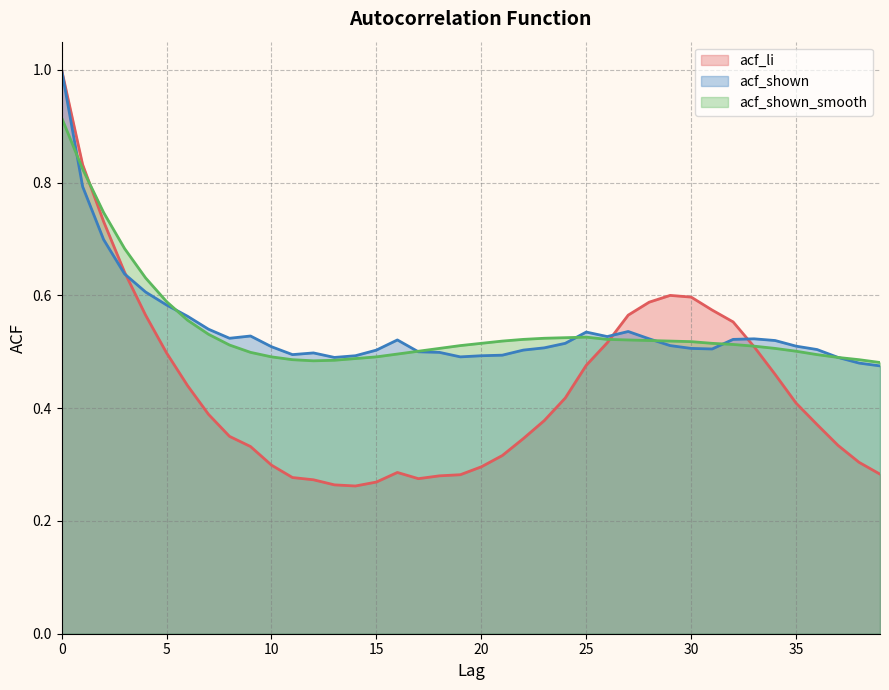

Reading right to left, transcribe all the data shown in this chart.

acf_li: 0.3	0.3	0.3	0.4	0.4	0.5	0.5	0.6	0.6	0.6	0.6	0.6	0.6	0.5	0.5	0.4	0.4	0.3	0.3	0.3	0.3	0.3	0.3	0.3	0.3	0.3	0.3	0.3	0.3	0.3	0.3	0.3	0.4	0.4	0.5	0.6	0.6	0.7	0.8	1.0
acf_shown: 0.5	0.5	0.5	0.5	0.5	0.5	0.5	0.5	0.5	0.5	0.5	0.5	0.5	0.5	0.5	0.5	0.5	0.5	0.5	0.5	0.5	0.5	0.5	0.5	0.5	0.5	0.5	0.5	0.5	0.5	0.5	0.5	0.5	0.6	0.6	0.6	0.6	0.7	0.8	1.0
acf_shown_smooth: 0.5	0.5	0.5	0.5	0.5	0.5	0.5	0.5	0.5	0.5	0.5	0.5	0.5	0.5	0.5	0.5	0.5	0.5	0.5	0.5	0.5	0.5	0.5	0.5	0.5	0.5	0.5	0.5	0.5	0.5	0.5	0.5	0.5	0.6	0.6	0.6	0.7	0.7	0.8	0.9